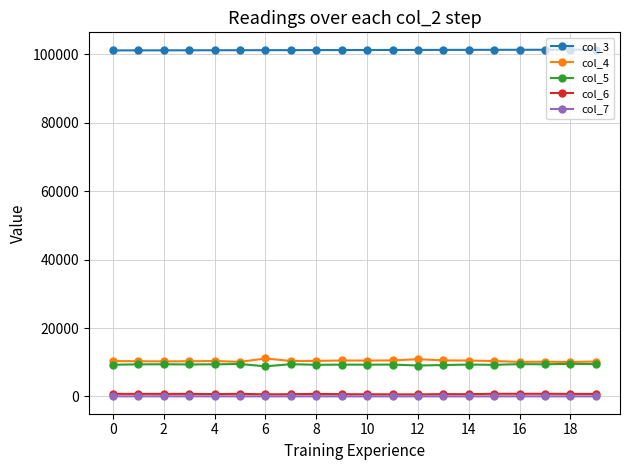

True or false: col_7 and col_3 intersect in this chart.

False